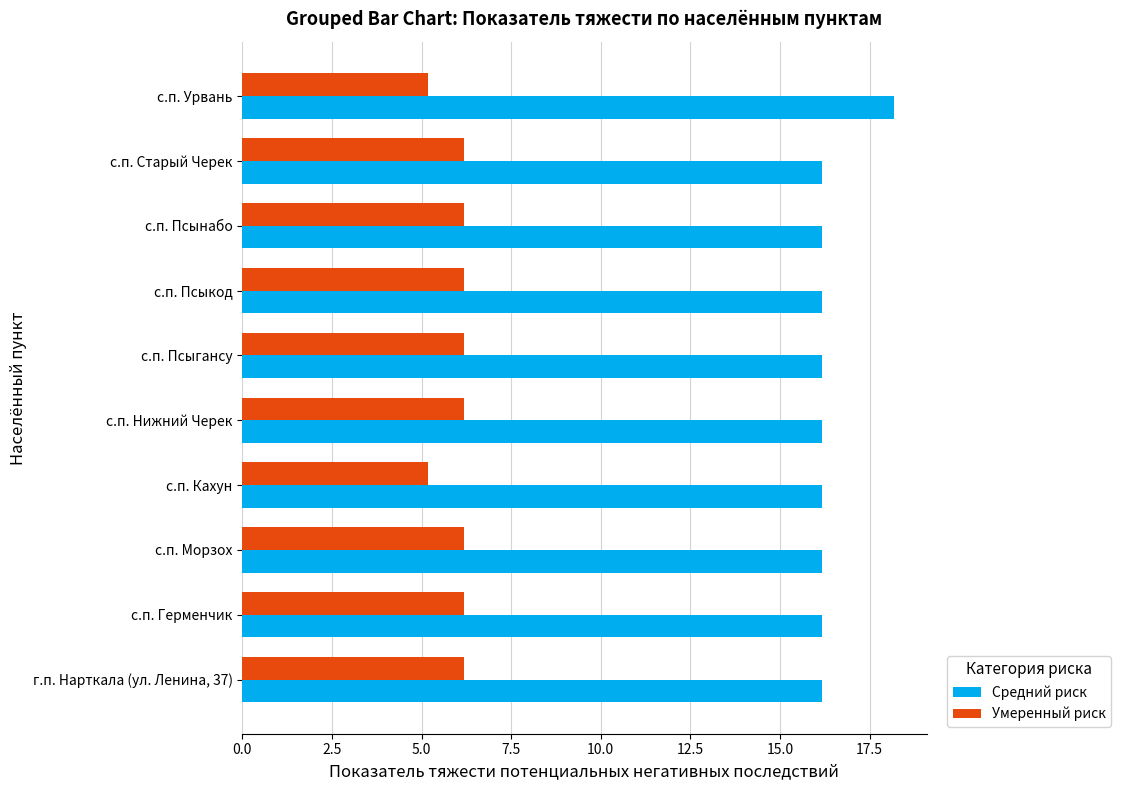

What is the average value of the Средний риск series?

16.4